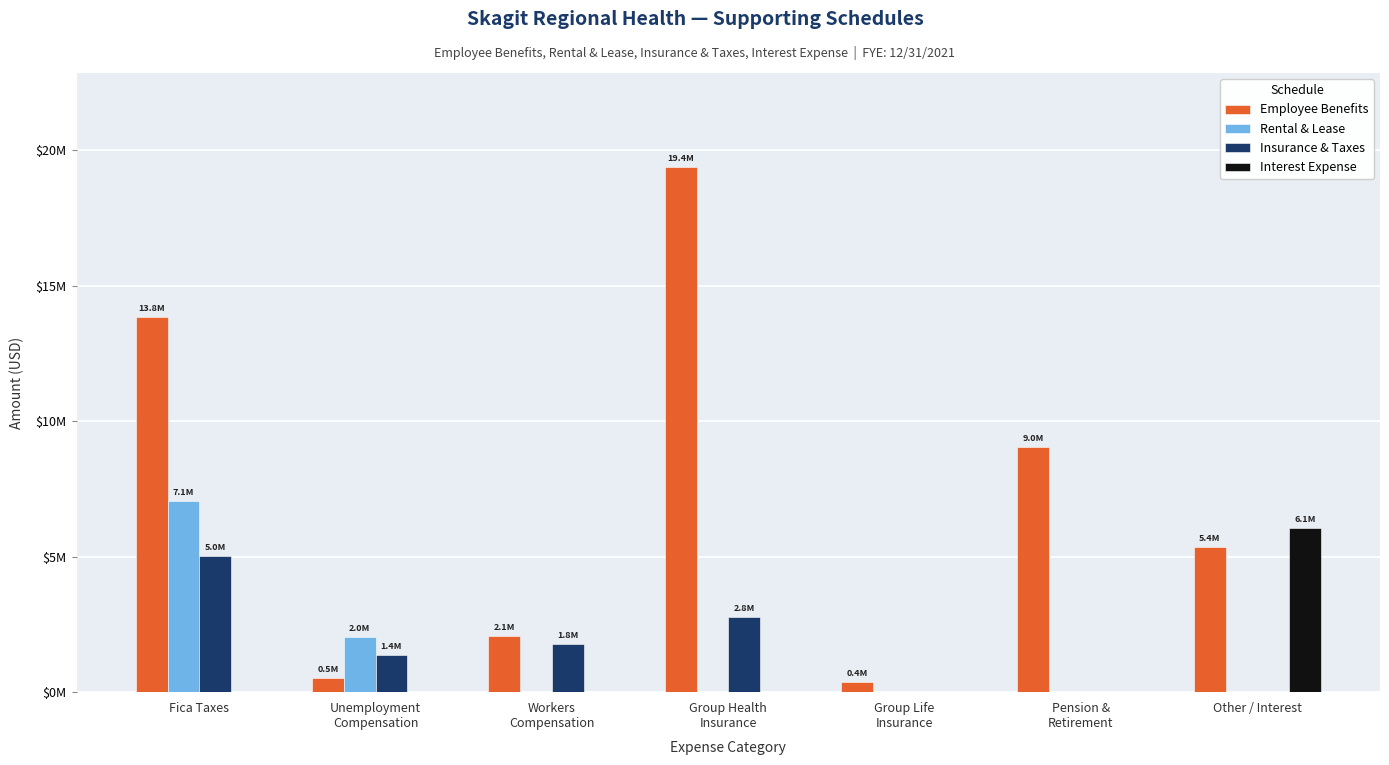

What is the label of the 6th bar from the right?

Unemployment
Compensation